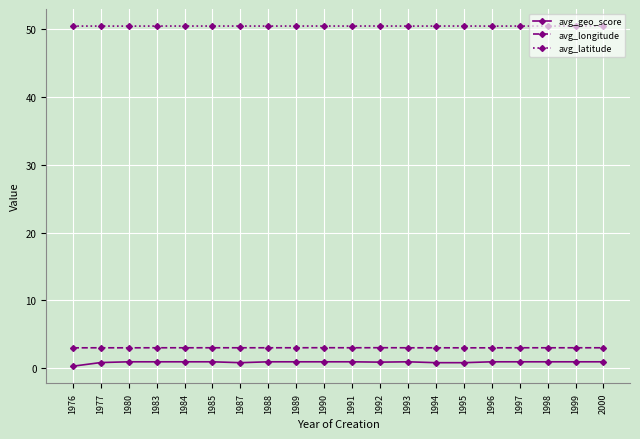

What is the spread (max minus min) of values at 1992?

49.5